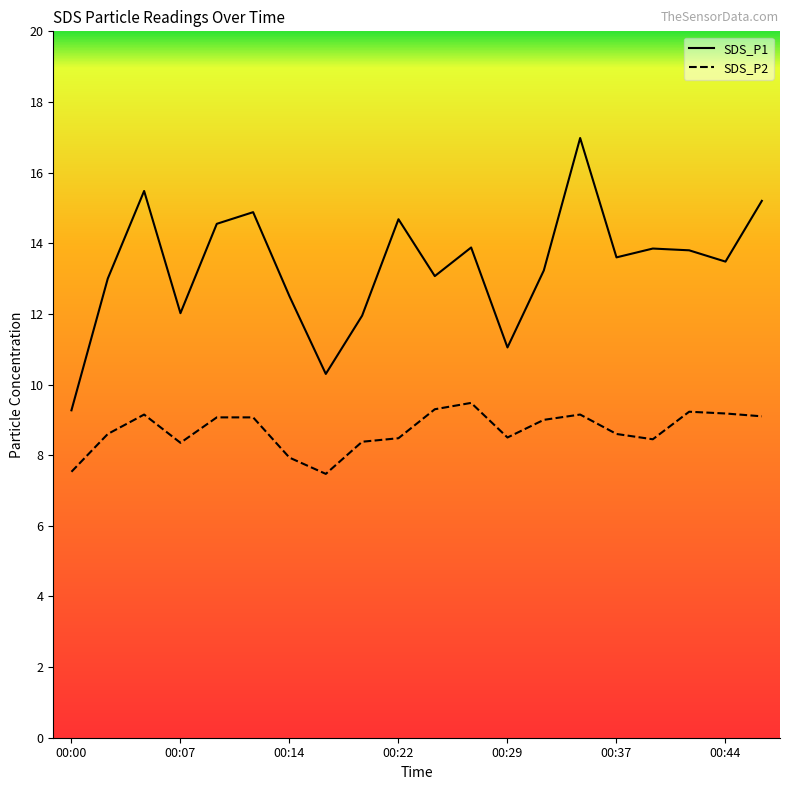

Reading right to left, extract all data points from this chart.

SDS_P1: 00:47=15.2	00:44=13.5	00:42=13.8	00:39=13.8	00:37=13.6	00:34=17.0	00:32=13.2	00:29=11.1	00:27=13.9	00:24=13.1	00:22=14.7	00:19=11.9	00:17=10.3	00:14=12.5	00:12=14.9	00:09=14.6	00:07=12.0	00:05=15.5	00:02=13.0	00:00=9.3
SDS_P2: 00:47=9.1	00:44=9.2	00:42=9.2	00:39=8.4	00:37=8.6	00:34=9.2	00:32=9.0	00:29=8.5	00:27=9.5	00:24=9.3	00:22=8.5	00:19=8.4	00:17=7.5	00:14=7.9	00:12=9.1	00:09=9.1	00:07=8.3	00:05=9.2	00:02=8.6	00:00=7.5